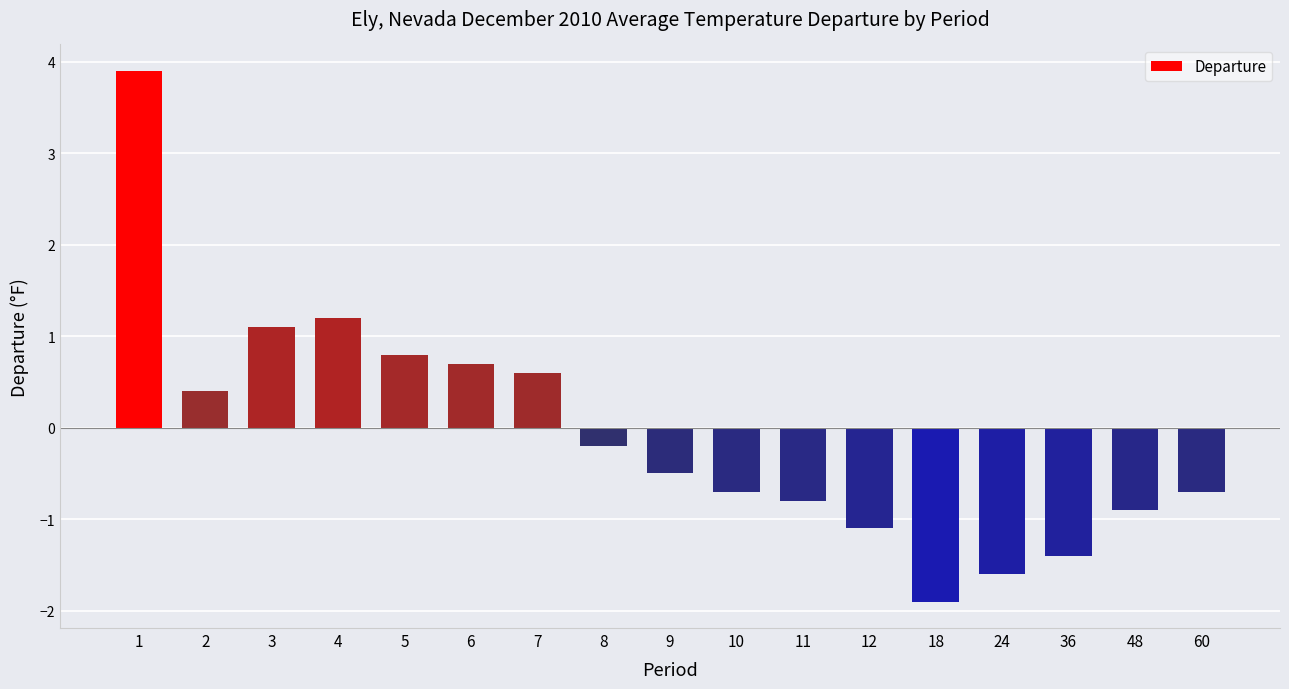

Does the chart contain any negative values?

Yes